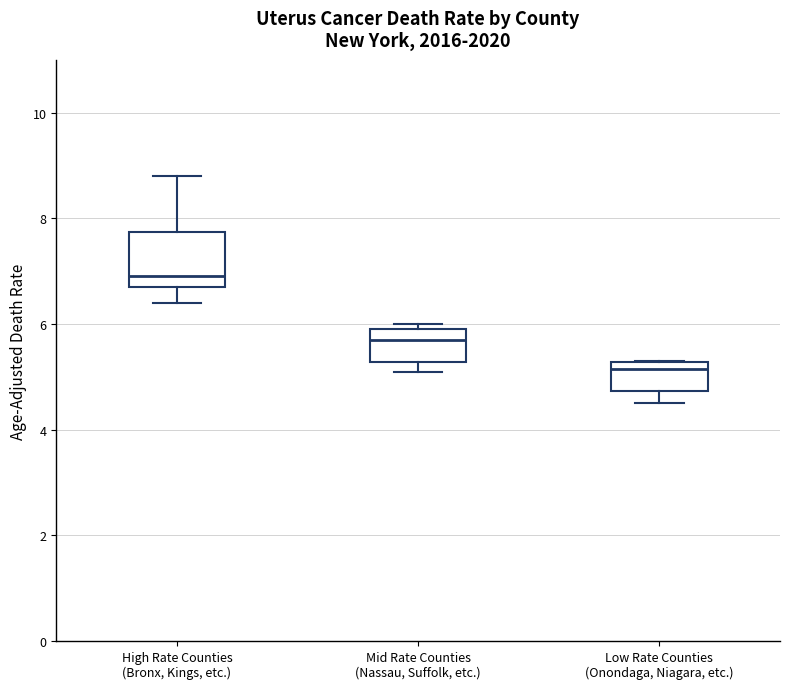

Reading left to right, transcribe this box plot: for each box, give where its median line is, the range the box spans, and where its two whiskers end, as read against the y-axis. The values are not printed on the chart, so give them approximately, as read against the axis.

High Rate Counties (Bronx, Kings, etc.): median 7.0, box 6.8 to 7.8, whiskers 6.4 to 8.8
Mid Rate Counties (Nassau, Suffolk, etc.): median 5.8, box 5.2 to 6.0, whiskers 5.2 (just below the box's lower edge) to 6.0 (just above the box's upper edge)
Low Rate Counties (Onondaga, Niagara, etc.): median 5.2 (just below the box's upper edge), box 4.8 to 5.2, whiskers 4.6 to 5.4